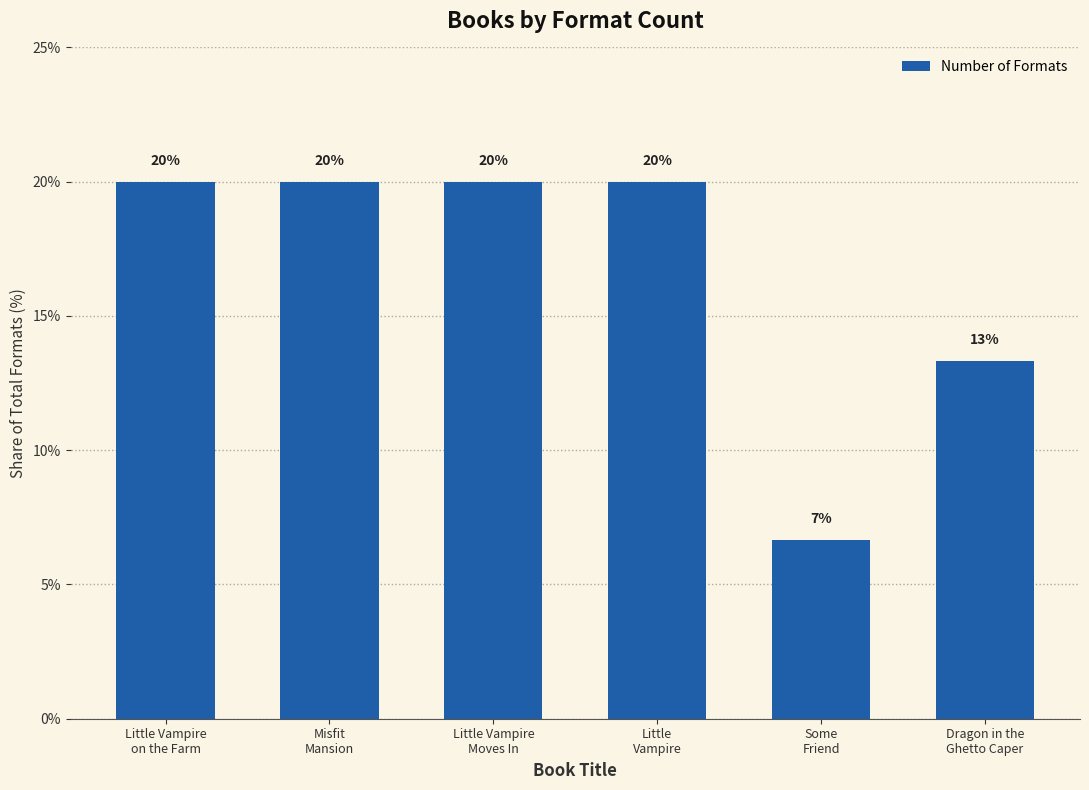

What is the value of the 6th bar from the left?

13.3